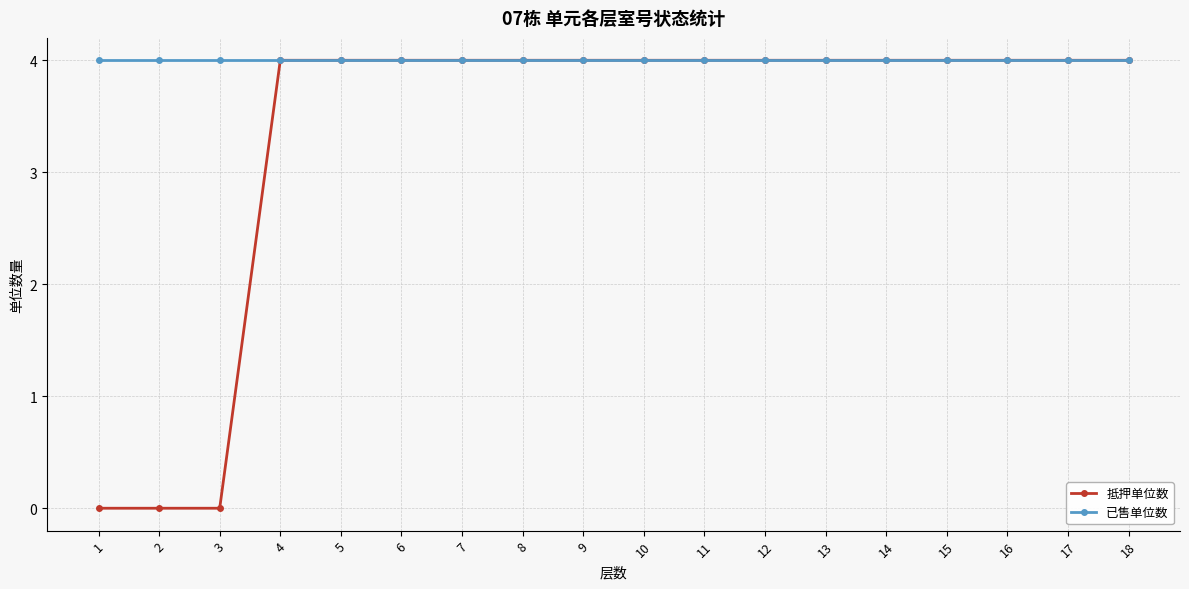

What is the sum of all 抵押单位数 values?

60